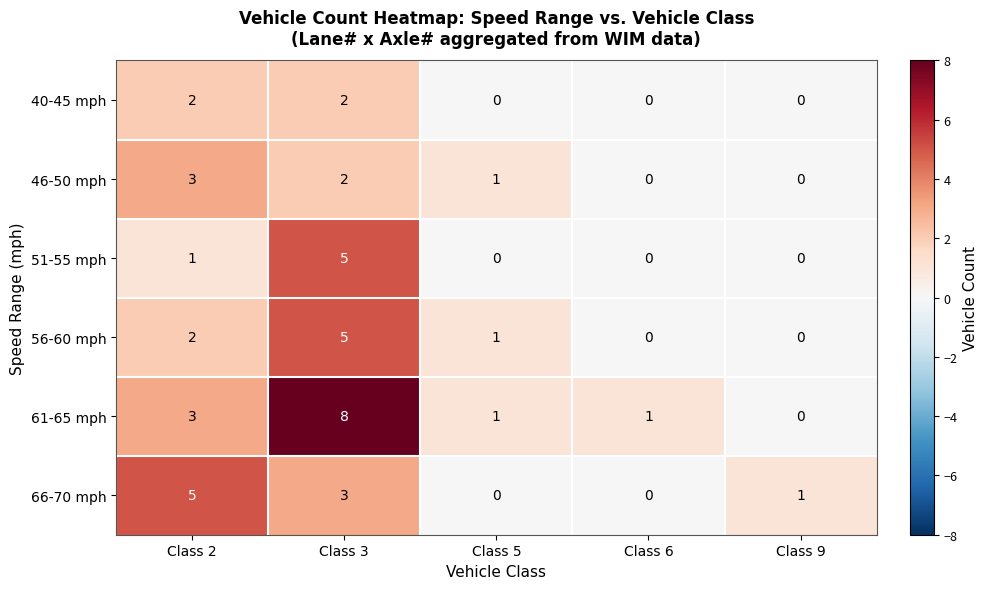

What is the difference between the 61-65 mph values at Class 9 and Class 2?

3